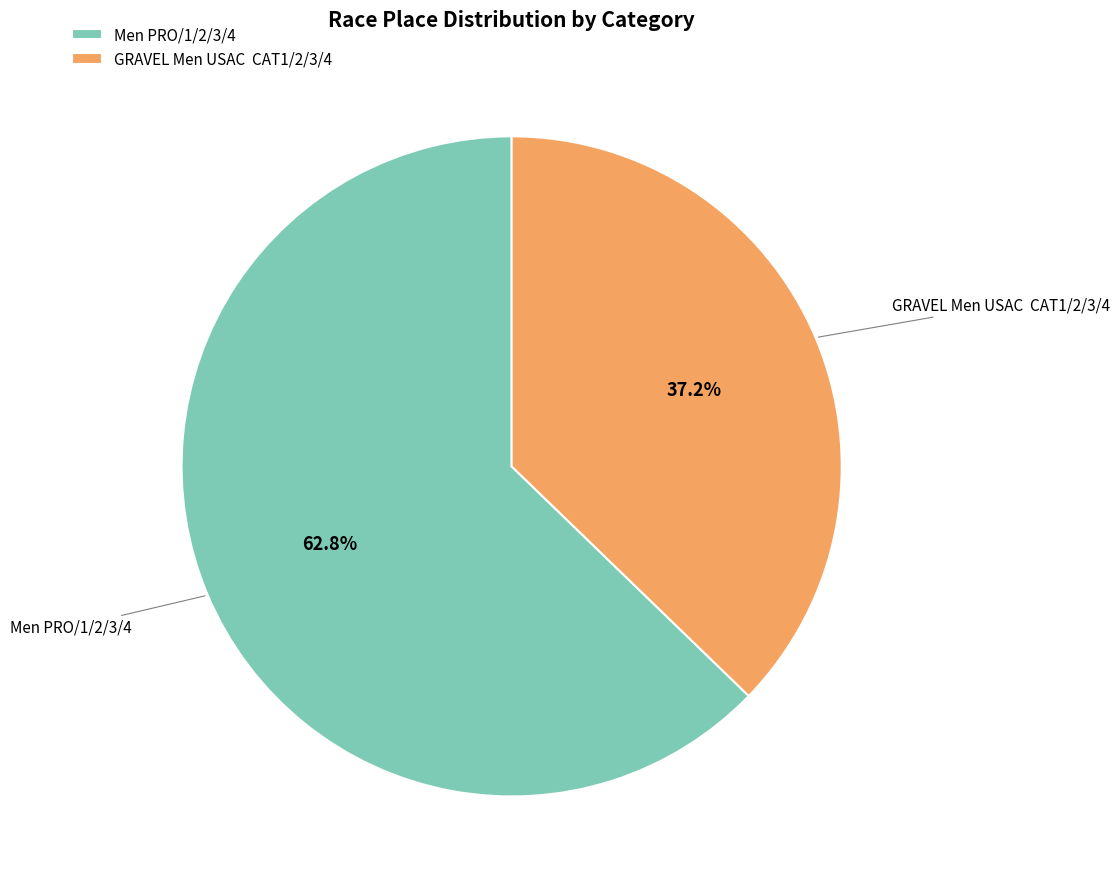

What is the ratio of the value at Men PRO/1/2/3/4 to the value at GRAVEL Men USAC CAT1/2/3/4?

1.7